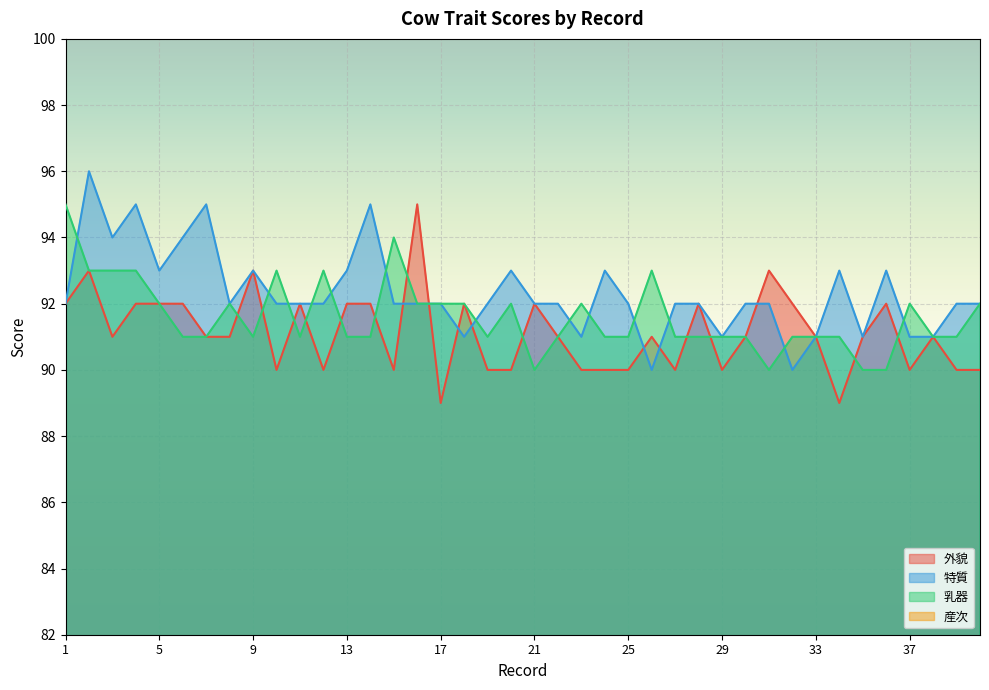

Which has a higher value, 27 or 23?

27